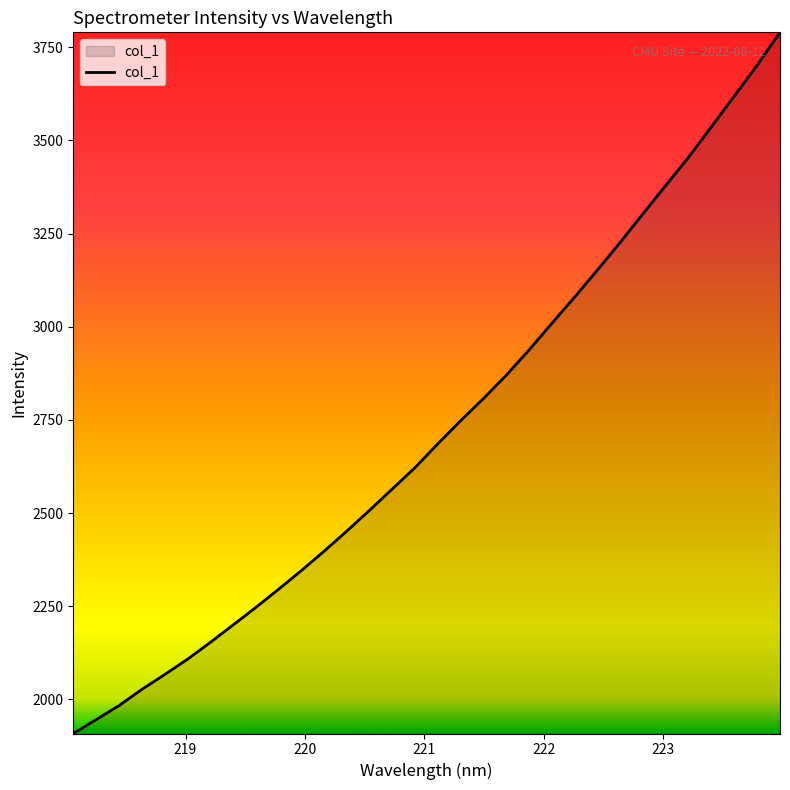

Reading left to right, transcribe all the data shown in this chart.

1908.2	1945.4	1982.8	2026.4	2066.2	2107.3	2152.4	2199.4	2246.6	2295.5	2345.7	2397.9	2452.1	2508.1	2565.6	2623.1	2687.1	2749.0	2808.3	2870.9	2938.8	3010.2	3080.7	3153.4	3227.7	3304.4	3380.5	3456.2	3537.8	3619.9	3702.1	3790.2